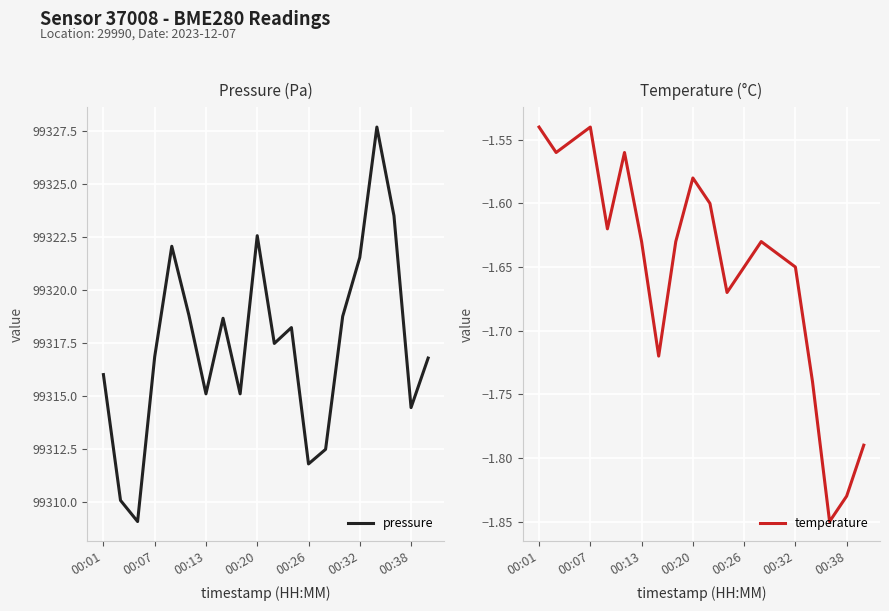

Is it true that pressure equals 99316.0 at 00:01?

True